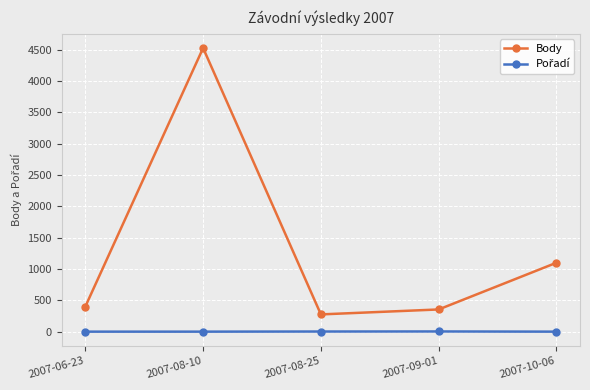

Where is the first local maximum for Body?

2007-08-10